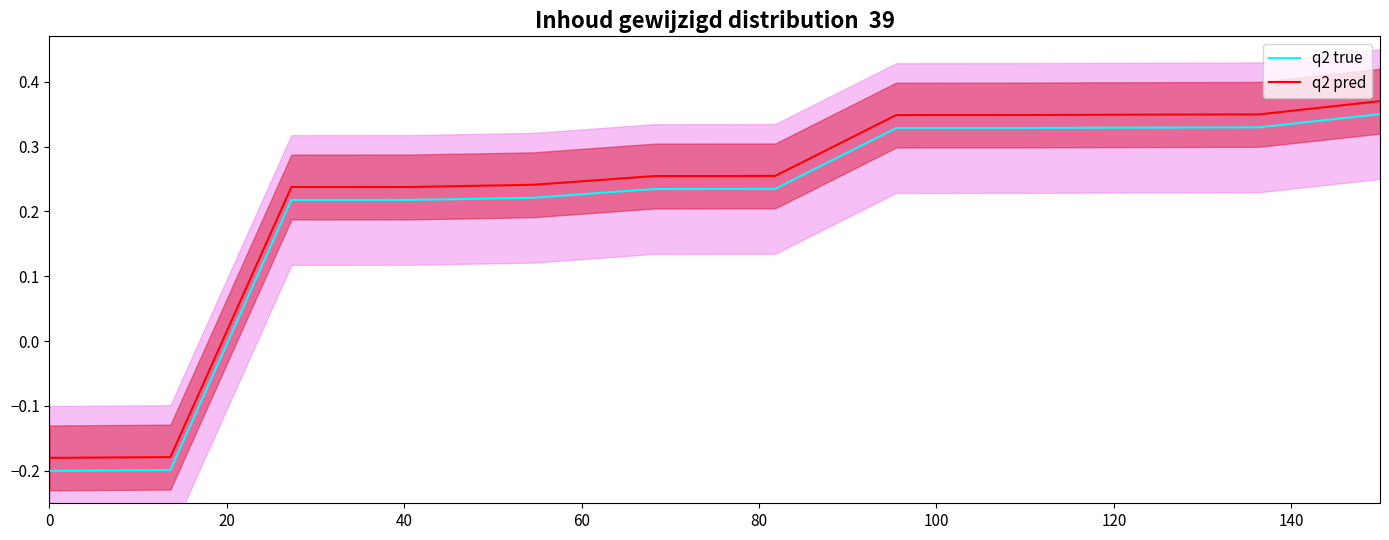

True or false: q2 true and q2 pred intersect in this chart.

False